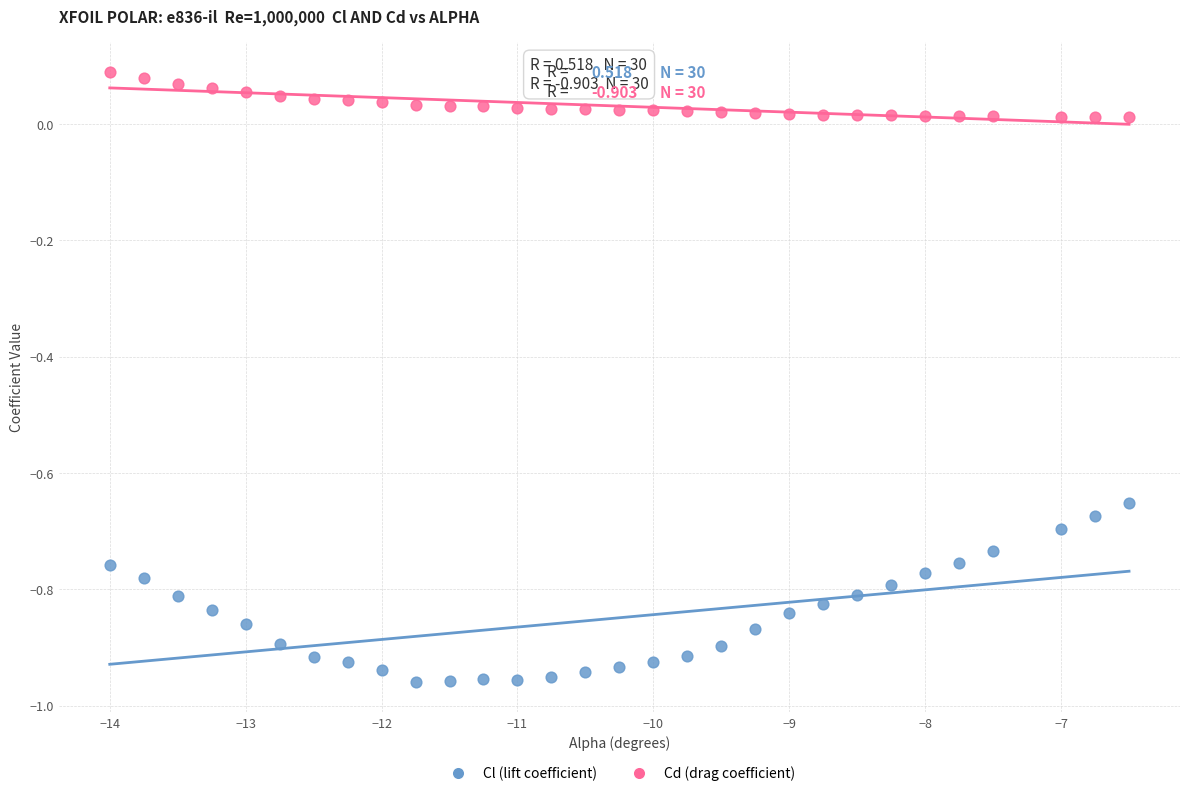

Which series contains the lowest Y value?

Cl (lift coefficient)